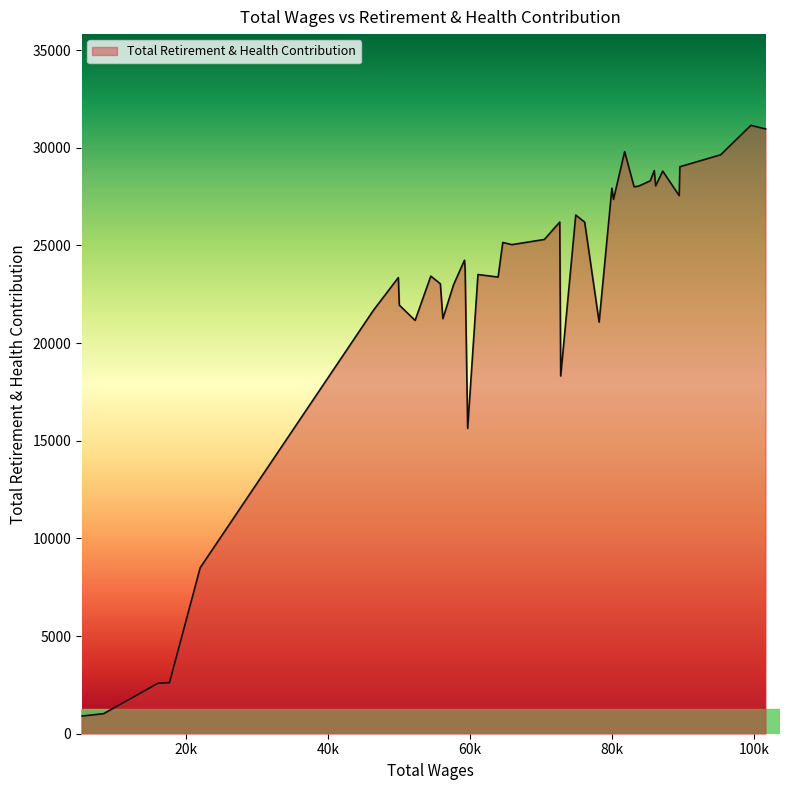

What is the difference between the maximum and minimum values?

30239